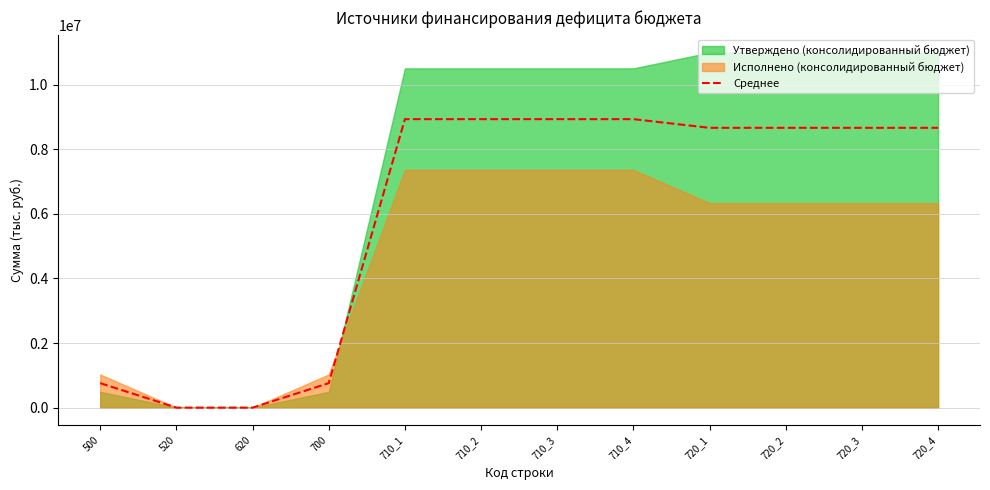

Reading left to right, extract all data points from this chart.

757699.7	0.0	0.0	757699.7	8932897.3	8932897.3	8932897.3	8932897.3	8664175.4	8664175.4	8664175.4	8664175.4